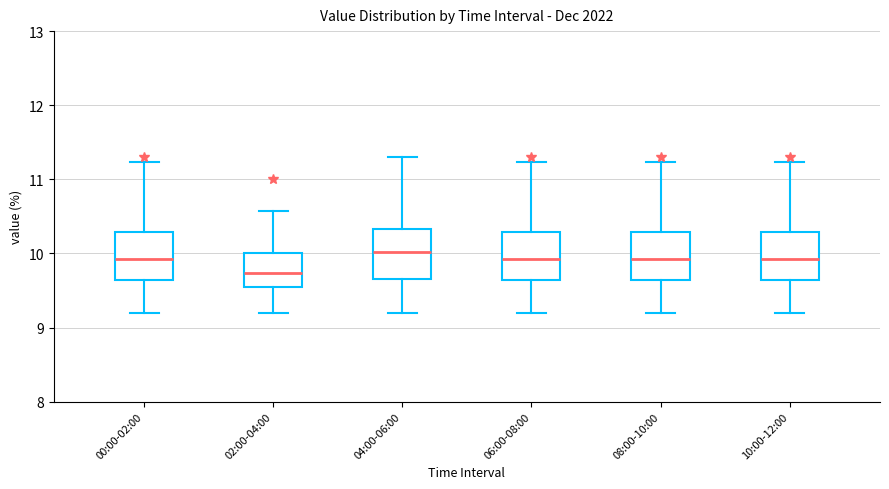

Where is the lower edge of the box for 00:00-02:00 on the y-axis? The values are not printed on the chart, so give them approximately, as read against the axis.

9.6